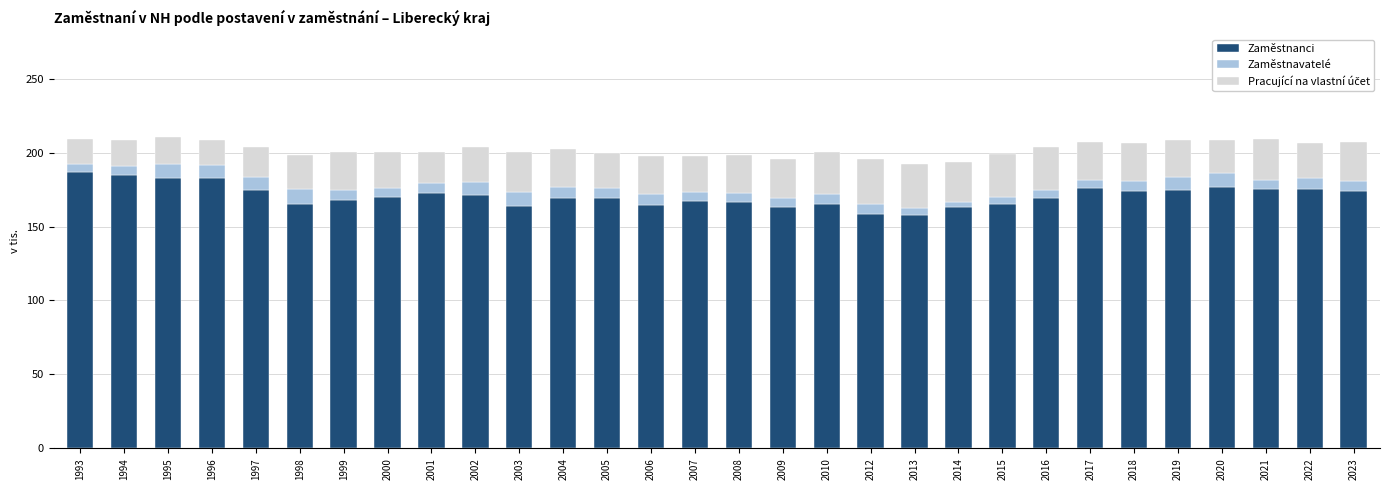

The Zaměstnanci series shows 182.5 at 1995. True or false?

True